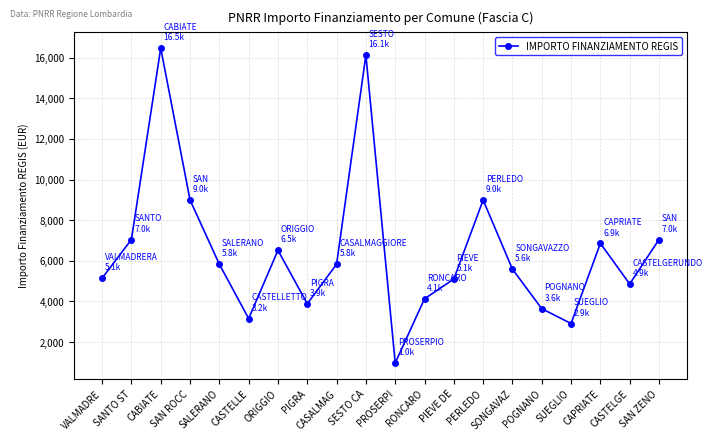

What is the sum of all values?

129109